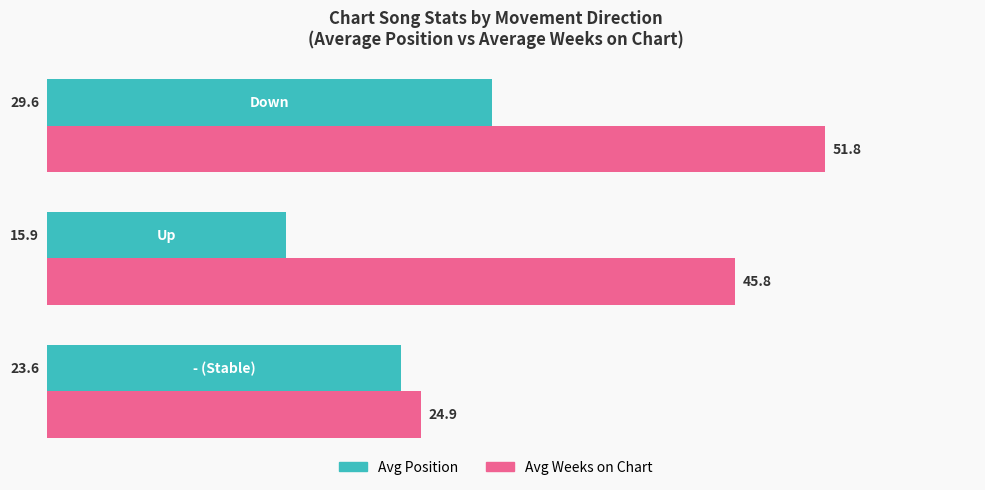

What are all the series names shown in the legend?

Avg Position, Avg Weeks on Chart